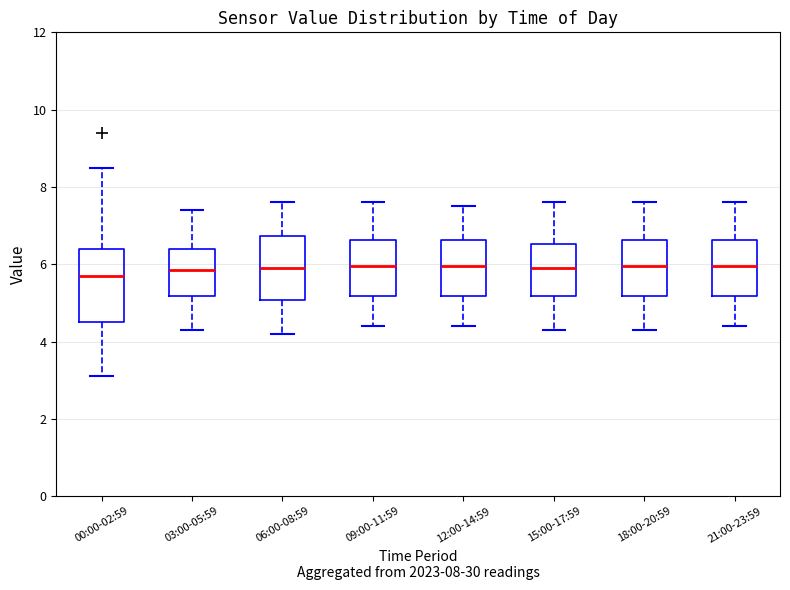

Where does the lower whisker of the box for 12:00-14:59 end on the y-axis? The values are not printed on the chart, so give them approximately, as read against the axis.

4.4